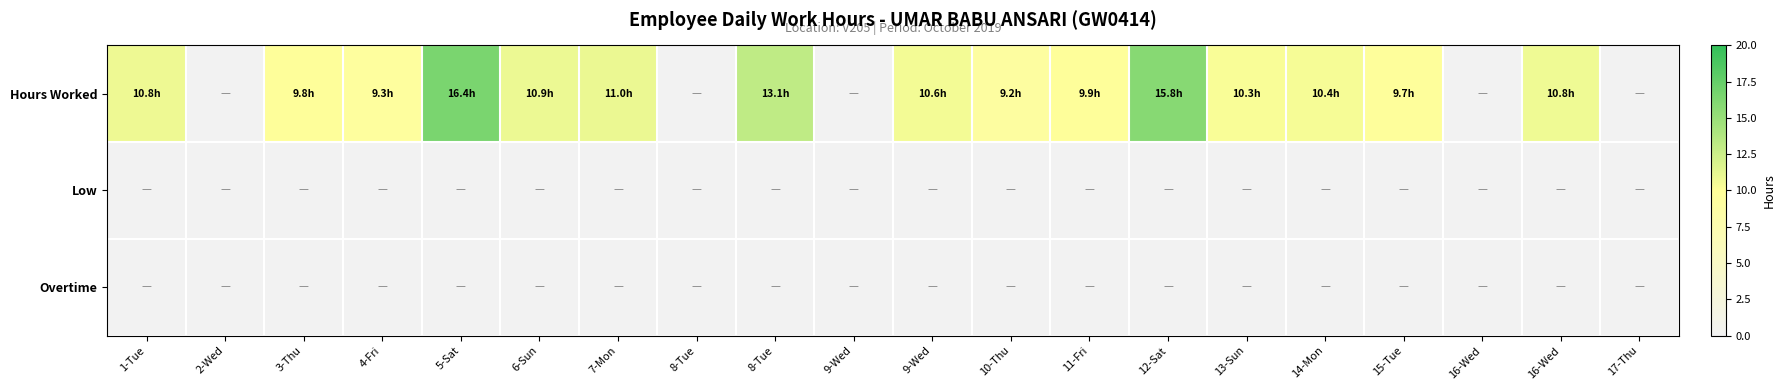

Reading left to right, extract all data points from this chart.

Hours Worked: 1-Tue=10.8	2-Wed=0.0	3-Thu=9.8	4-Fri=9.3	5-Sat=16.4	6-Sun=10.9	7-Mon=11.0	8-Tue=0.0	8-Tue=13.1	9-Wed=0.0	9-Wed=10.6	10-Thu=9.2	11-Fri=9.9	12-Sat=15.8	13-Sun=10.3	14-Mon=10.4	15-Tue=9.7	16-Wed=0.0	16-Wed=10.8	17-Thu=0.0
Low: 1-Tue=0.0	2-Wed=0.0	3-Thu=0.0	4-Fri=0.0	5-Sat=0.0	6-Sun=0.0	7-Mon=0.0	8-Tue=0.0	8-Tue=0.0	9-Wed=0.0	9-Wed=0.0	10-Thu=0.0	11-Fri=0.0	12-Sat=0.0	13-Sun=0.0	14-Mon=0.0	15-Tue=0.0	16-Wed=0.0	16-Wed=0.0	17-Thu=0.0
Overtime: 1-Tue=0.0	2-Wed=0.0	3-Thu=0.0	4-Fri=0.0	5-Sat=0.0	6-Sun=0.0	7-Mon=0.0	8-Tue=0.0	8-Tue=0.0	9-Wed=0.0	9-Wed=0.0	10-Thu=0.0	11-Fri=0.0	12-Sat=0.0	13-Sun=0.0	14-Mon=0.0	15-Tue=0.0	16-Wed=0.0	16-Wed=0.0	17-Thu=0.0